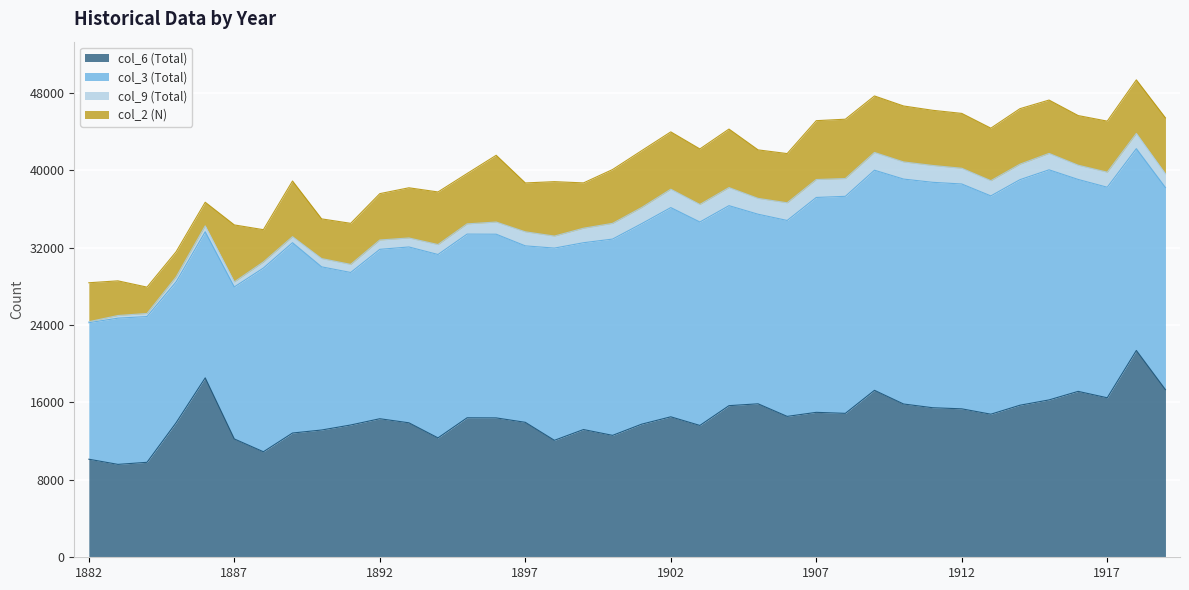

Does the chart display data point markers on the line(s)?

No